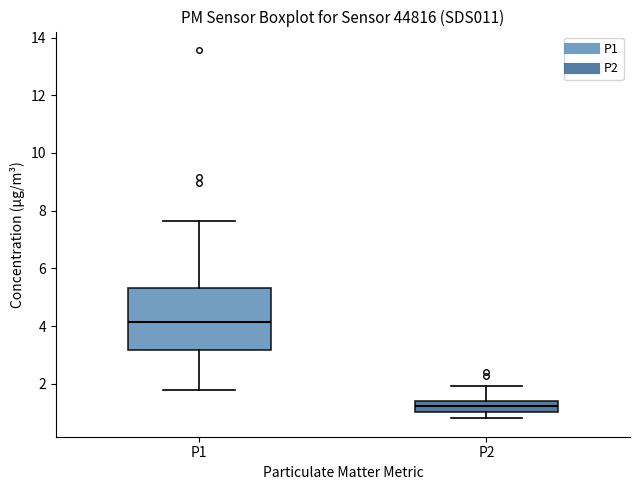

Reading left to right, transcribe this box plot: for each box, give where its median line is, the range the box spans, and where its two whiskers end, as read against the y-axis. The values are not printed on the chart, so give them approximately, as read against the axis.

P1: median 4.2, box 3.2 to 5.4, whiskers 1.8 to 7.6
P2: median 1.2, box 1.0 to 1.4, whiskers 0.8 to 2.0